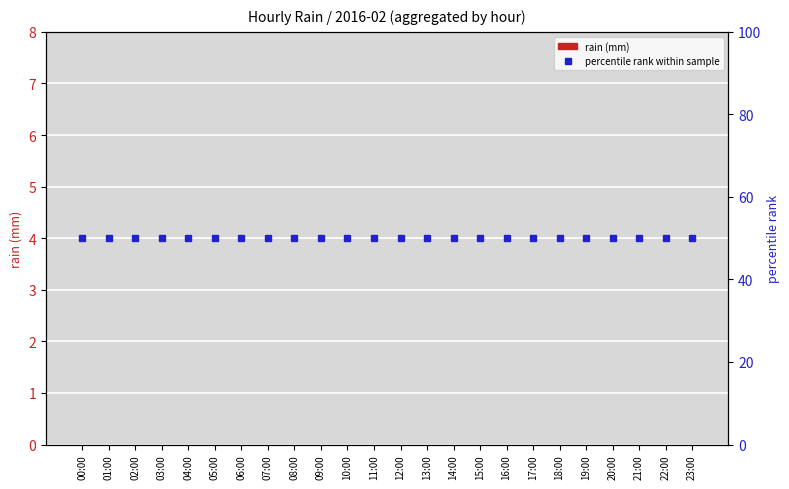

The percentile rank series shows 15 at 02:00. True or false?

False